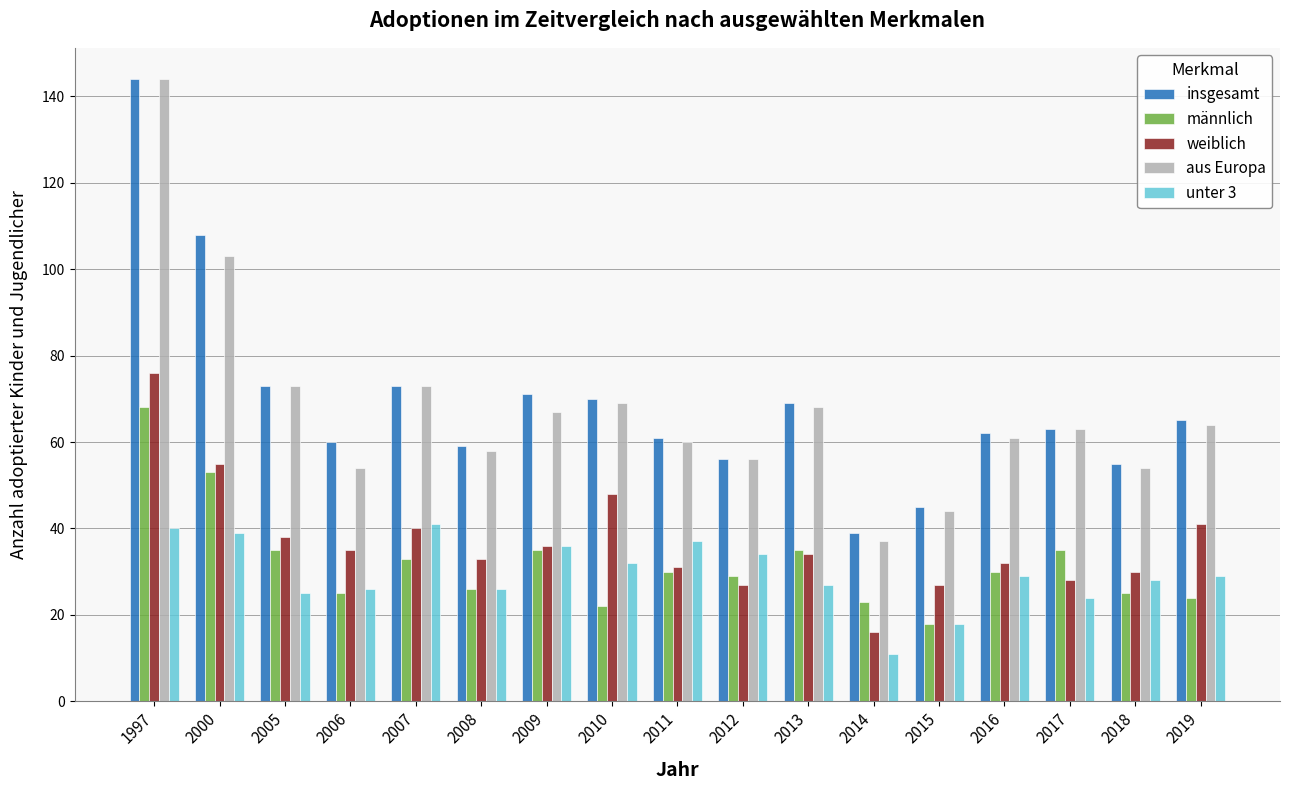

Which label corresponds to the smallest value in the chart?

2014